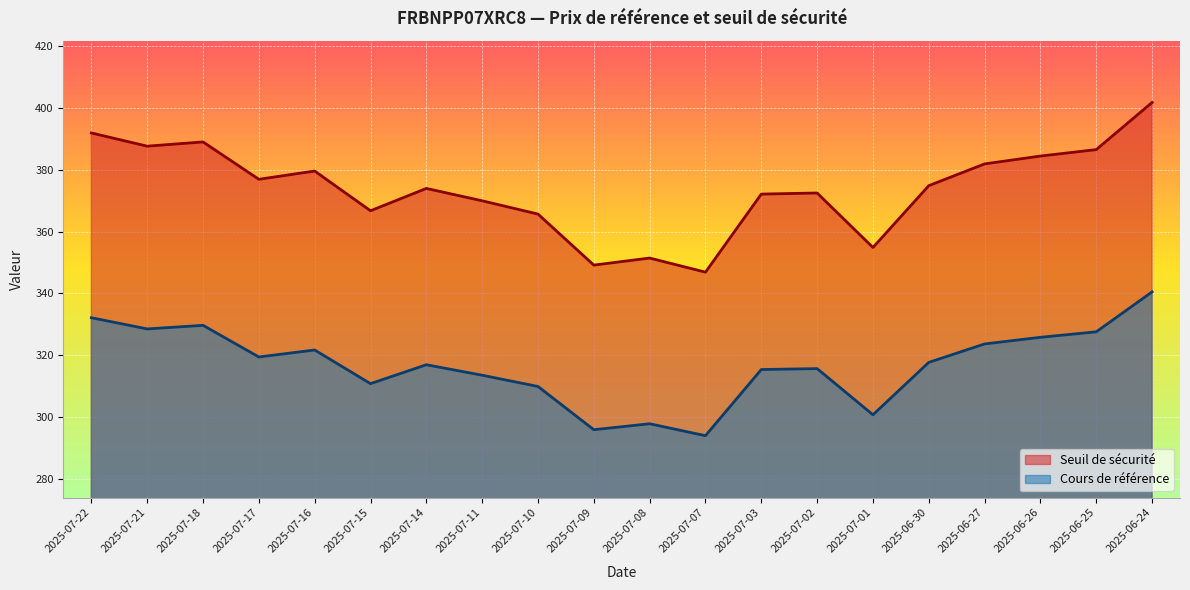

Where does the Cours de référence series first go above 317?

2025-07-22